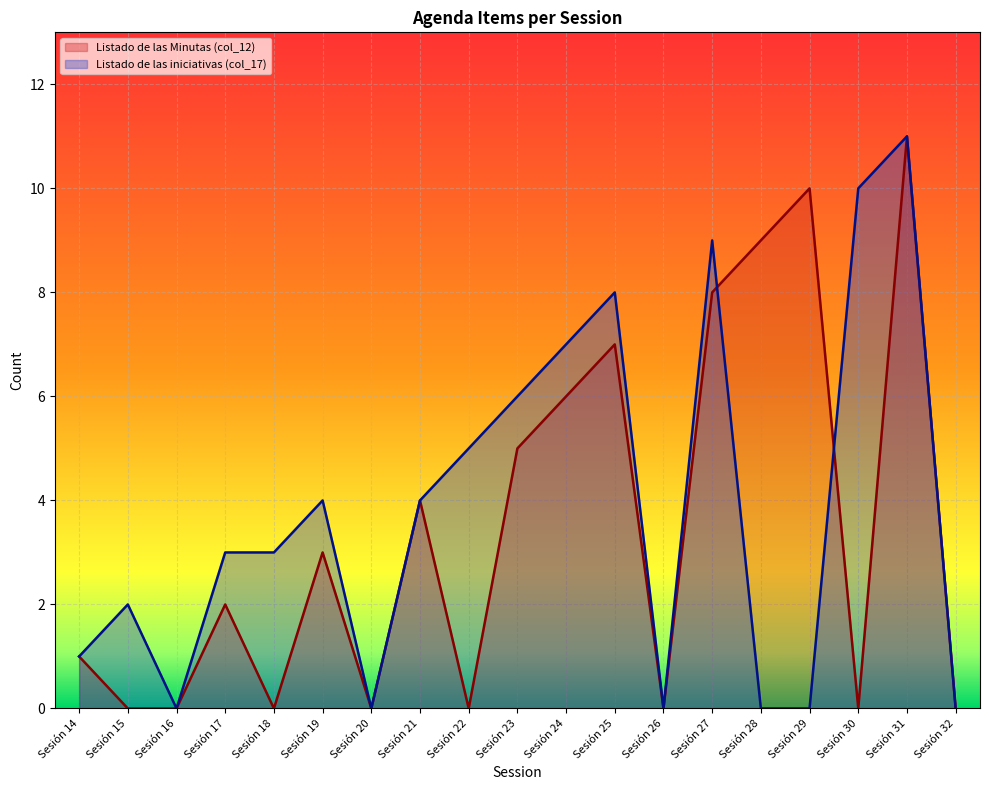

True or false: Listado de las iniciativas (col_17) and Listado de las Minutas (col_12) intersect in this chart.

True